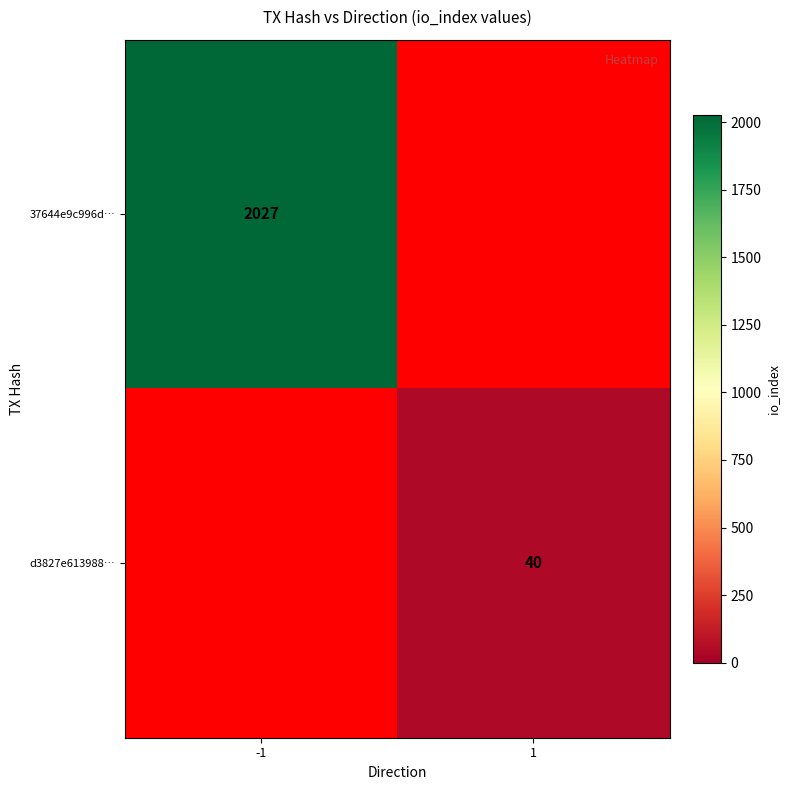

True or false: 37644e9c996d… has a value of 2027 at -1.

True